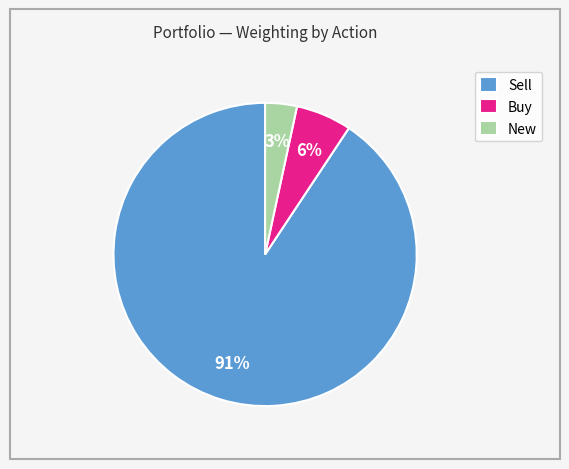

Which slice is the largest?

Sell